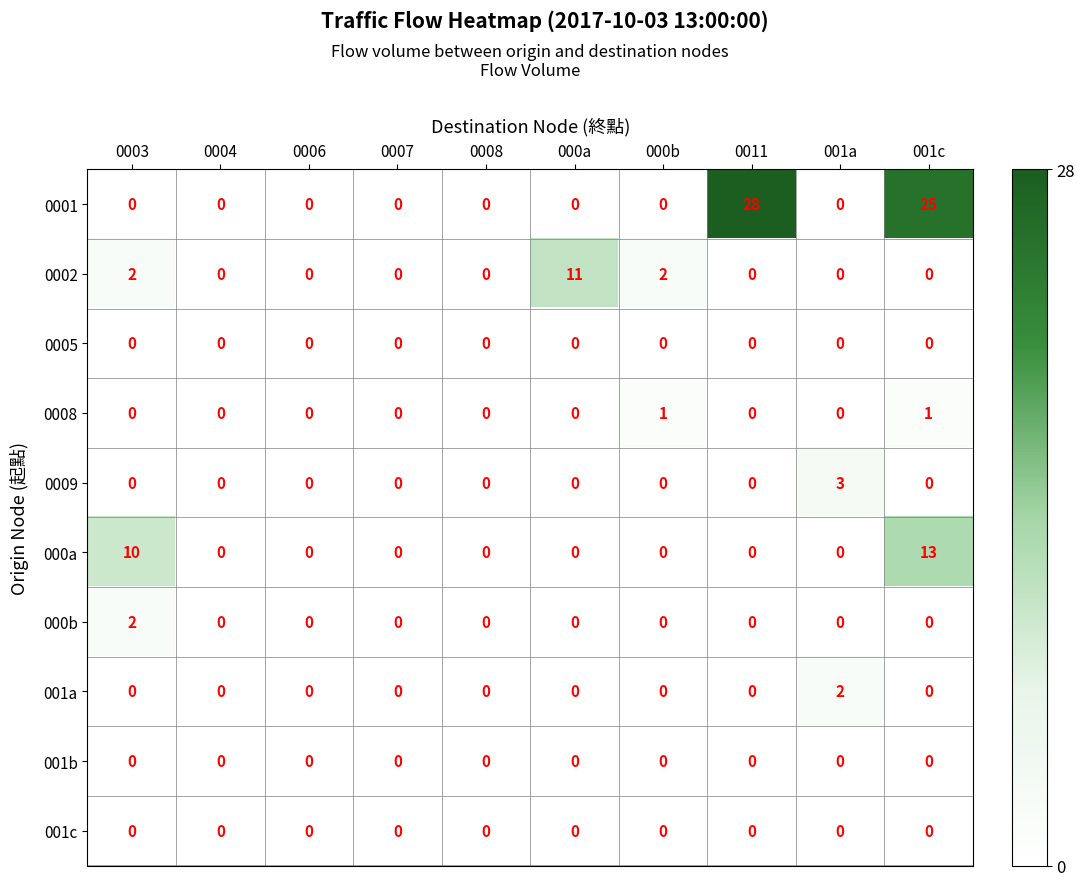

Which series has the widest spread of values?

0001